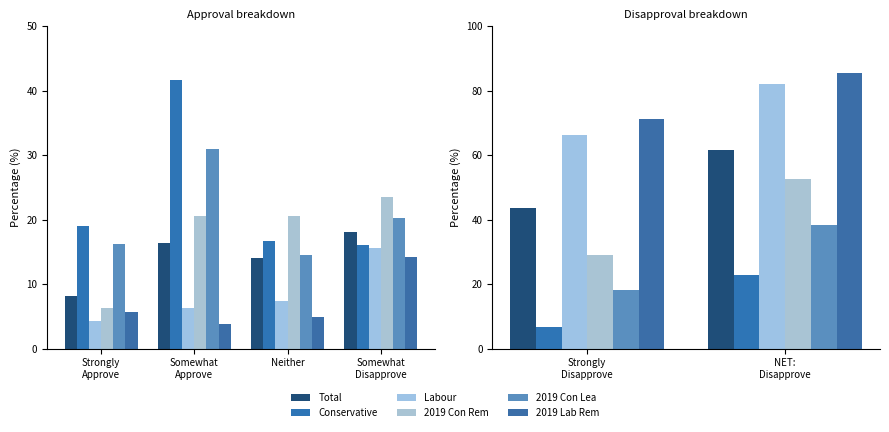

How many groups of bars are there?

2